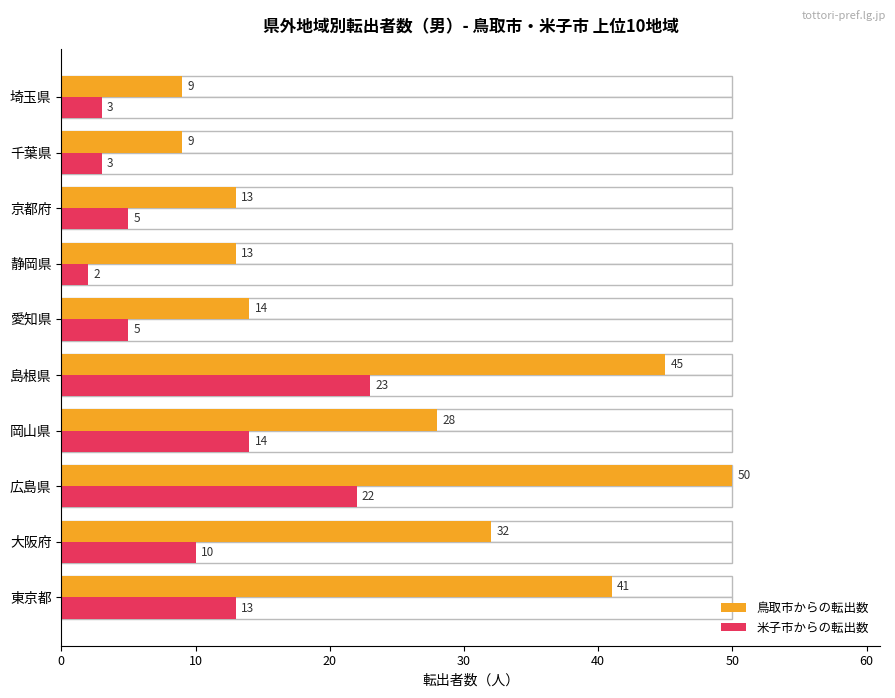

Rank the series at 愛知県 from highest to lowest value.

鳥取市からの転出数, 米子市からの転出数